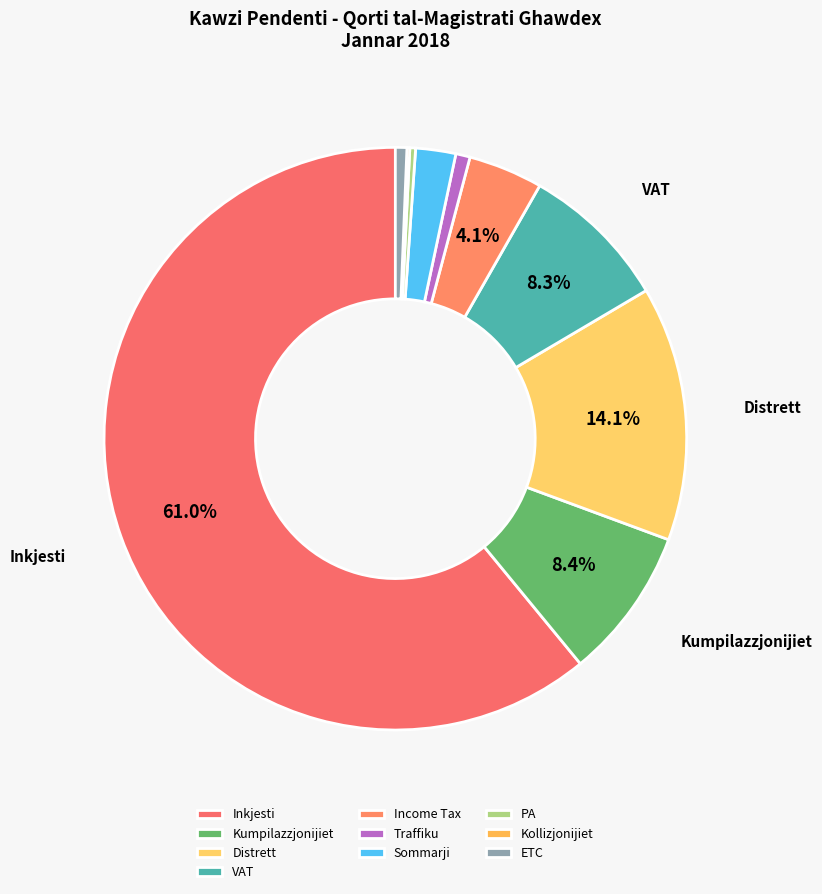

How many slices are in this pie chart?

10